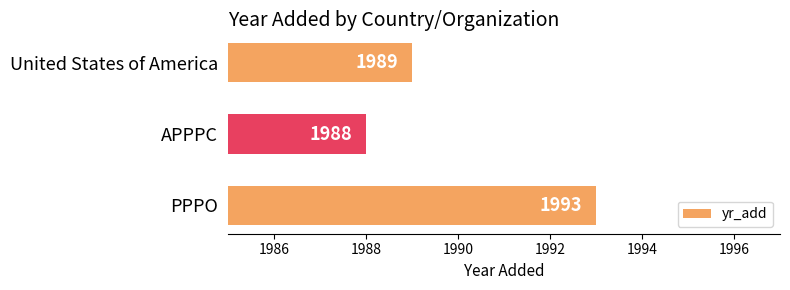

Reading top to bottom, transcribe all the data shown in this chart.

United States of America=1989	APPPC=1988	PPPO=1993